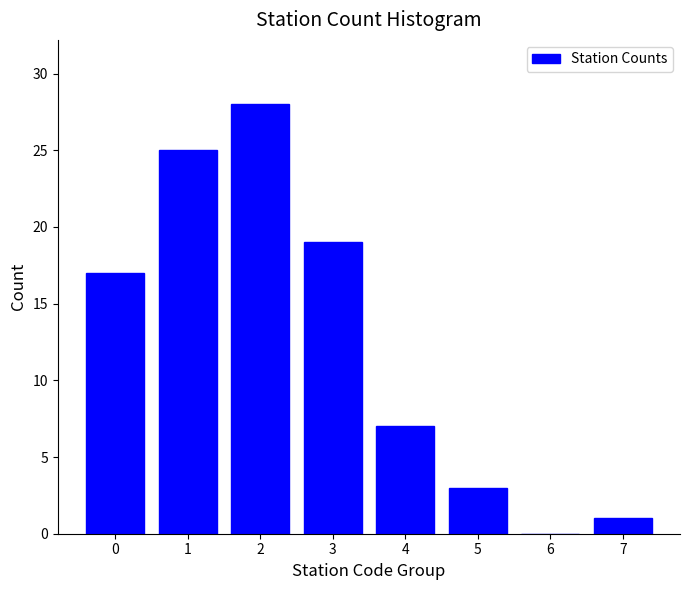

Reading left to right, transcribe all the data shown in this chart.

0=17	1=25	2=28	3=19	4=7	5=3	6=0	7=1